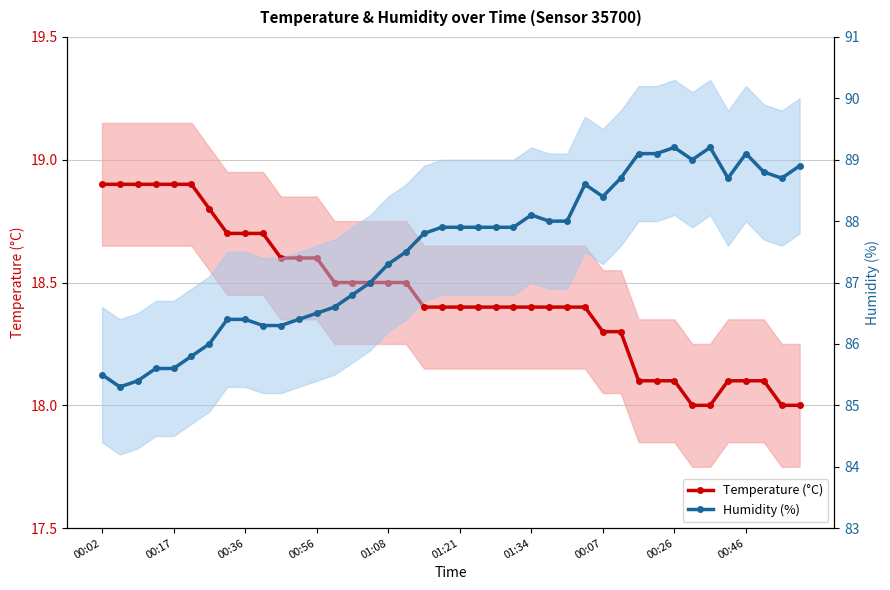

What position from the left is 33?

34